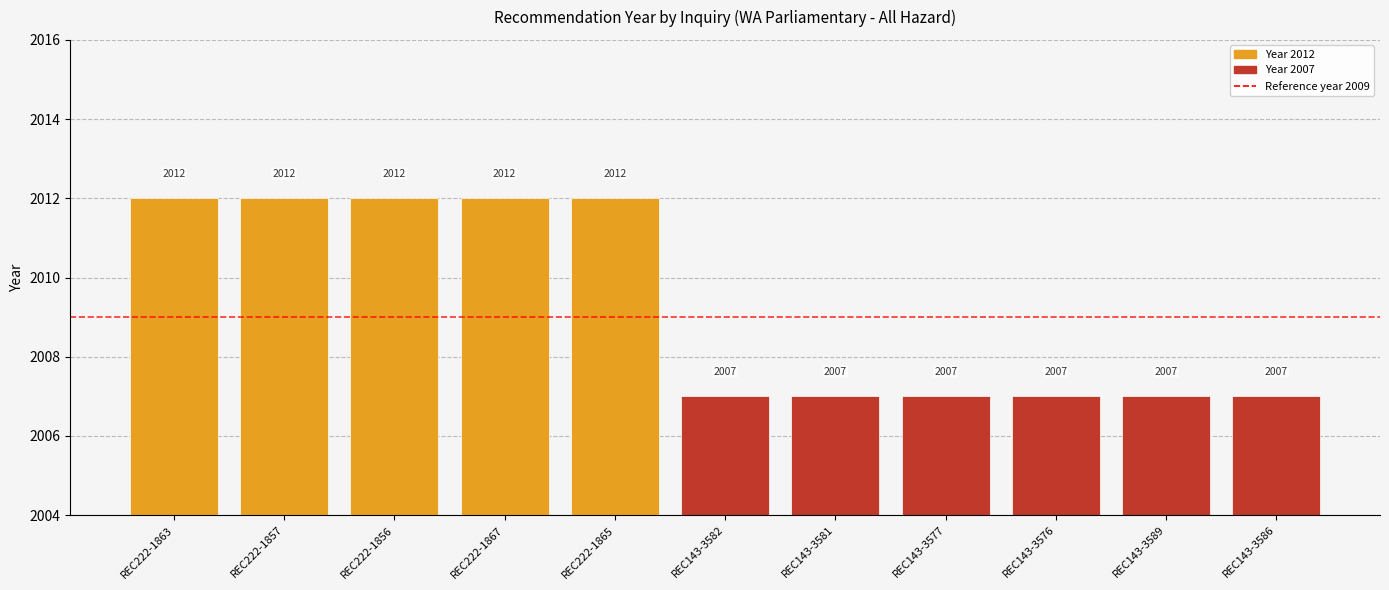

How many values are between 2007 and 2012?

11